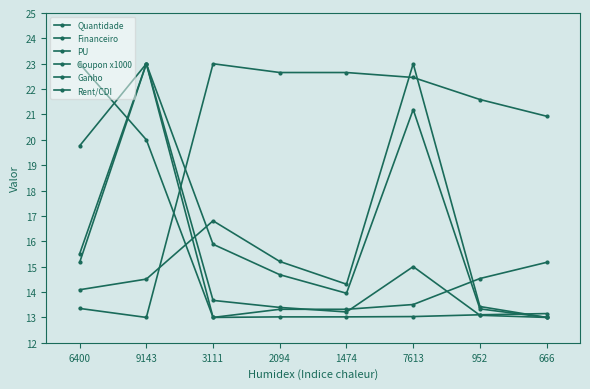

How many lines are shown in the chart?

6